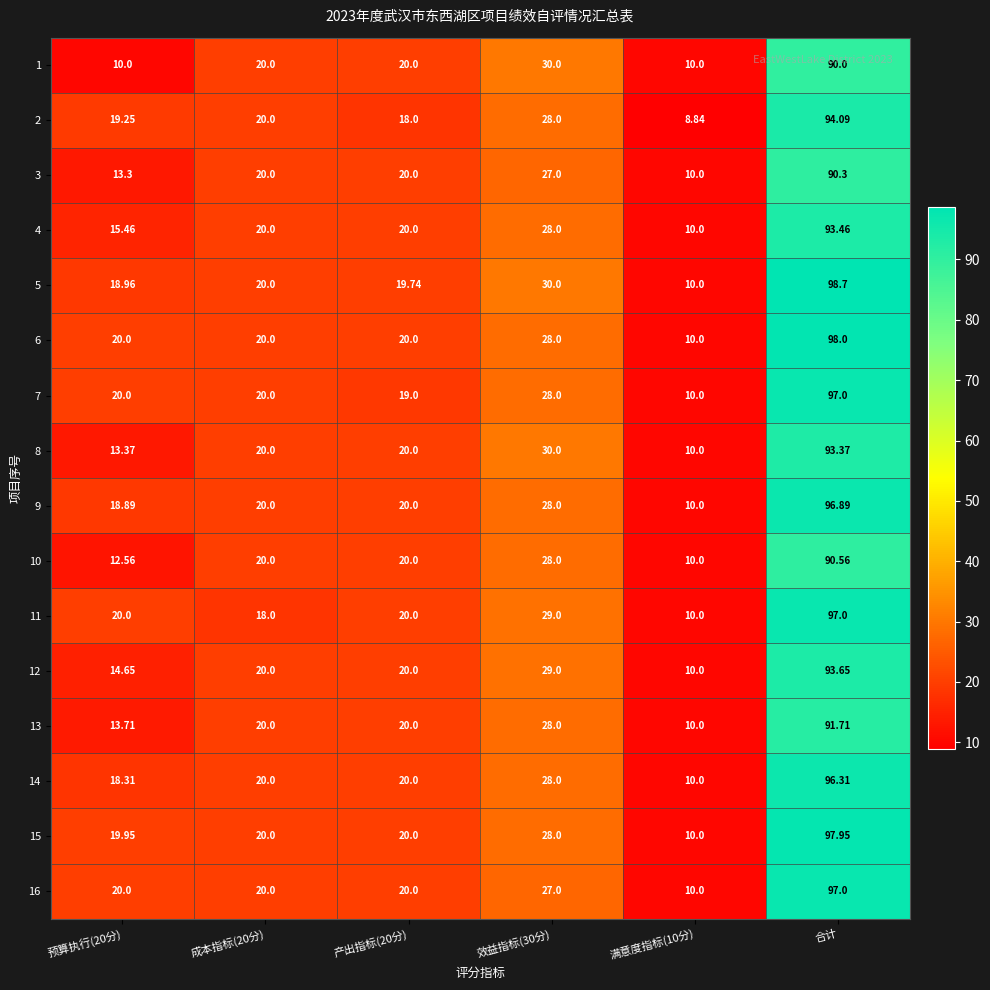

At which label does 15 reach its peak?

合计